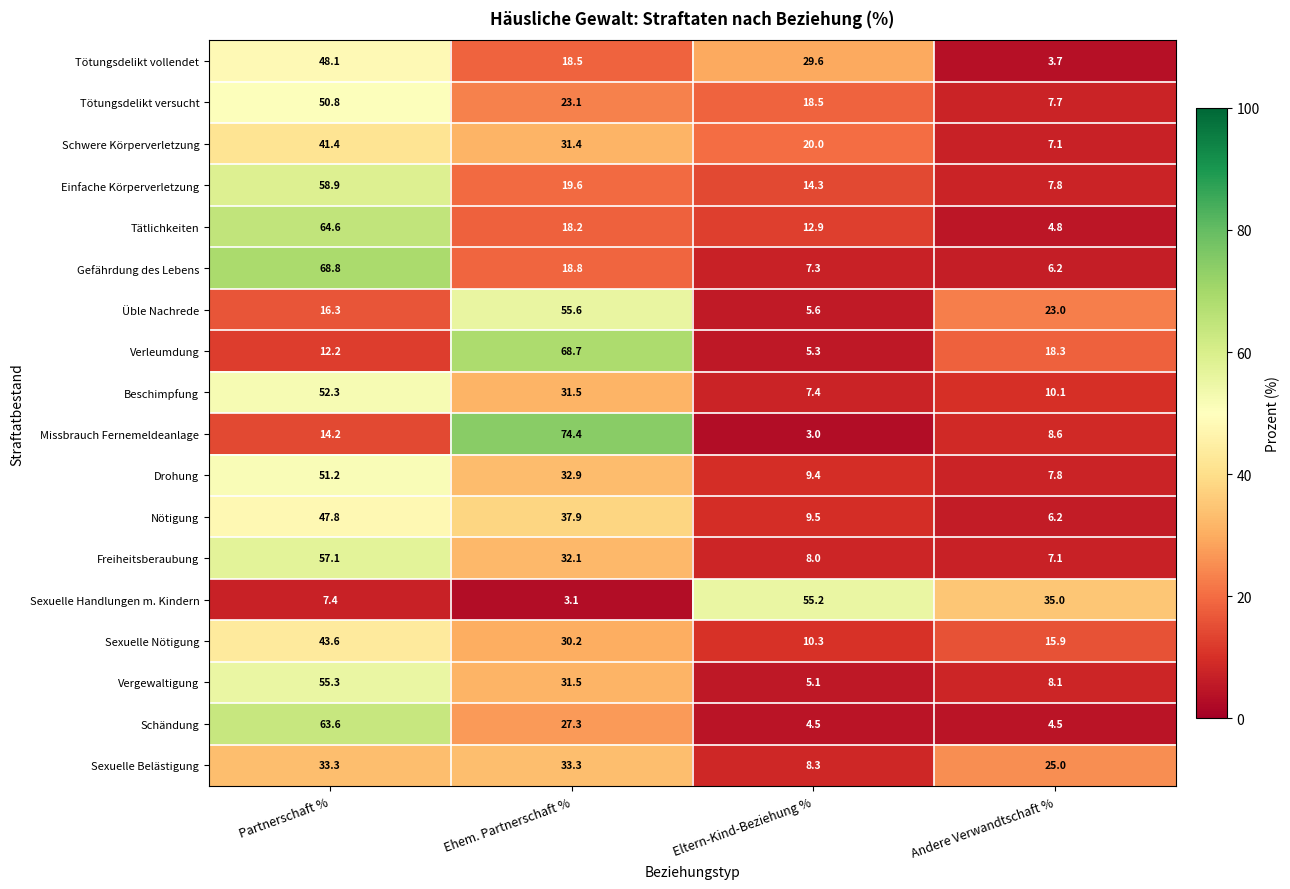

What is the spread (max minus min) of values at Andere Verwandtschaft %?

31.3